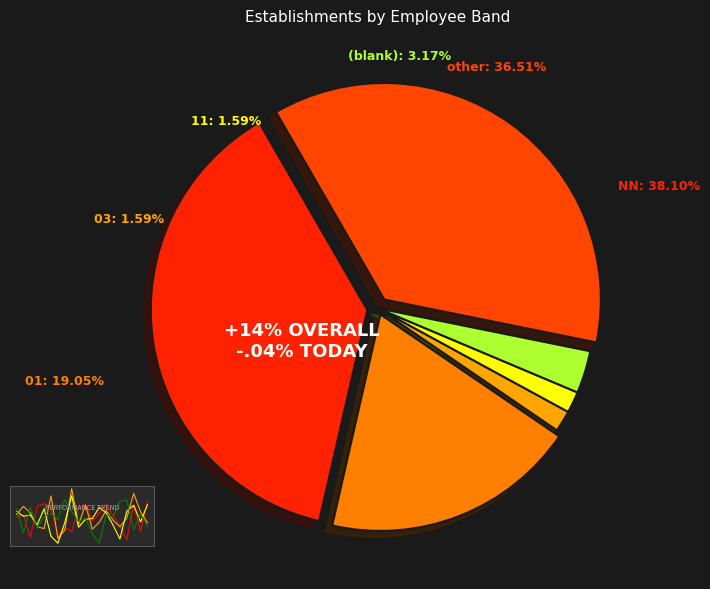

What is the smallest slice in the pie chart?

03